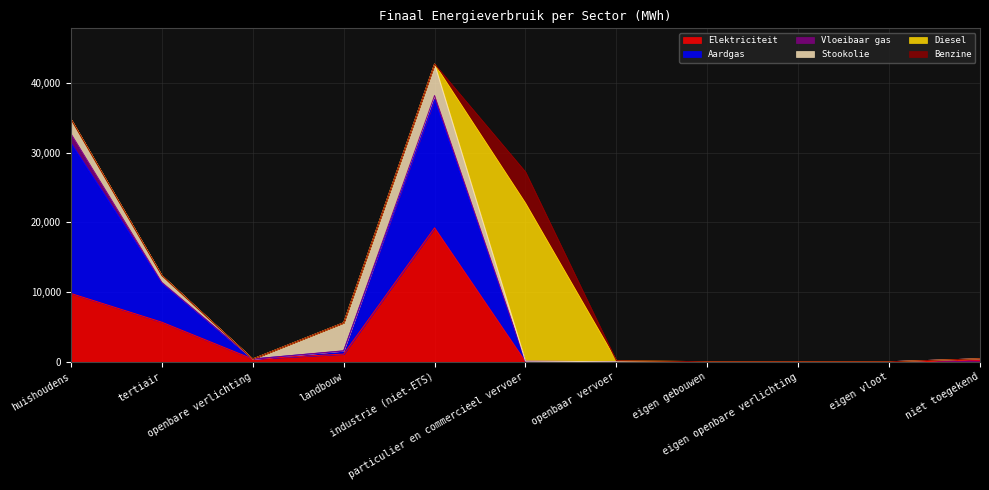

Where do Stookolie and Diesel first cross each other?

industrie (niet-ETS) and particulier en commercieel vervoer